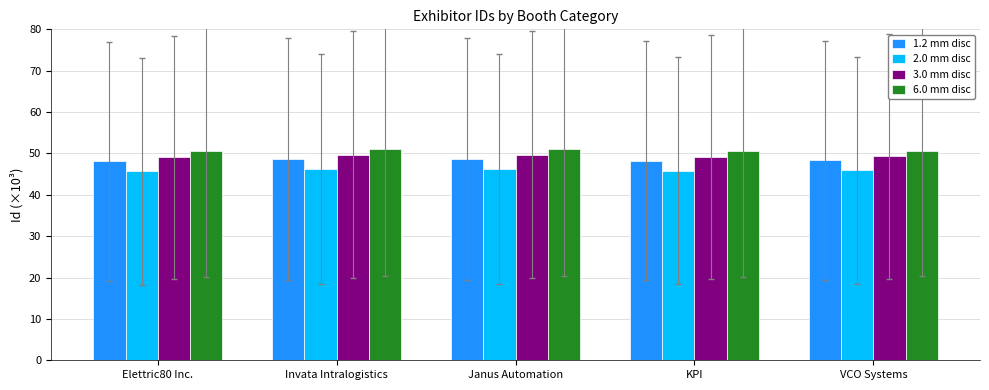

The 6.0 mm disc series shows 50.7 at VCO Systems. True or false?

True